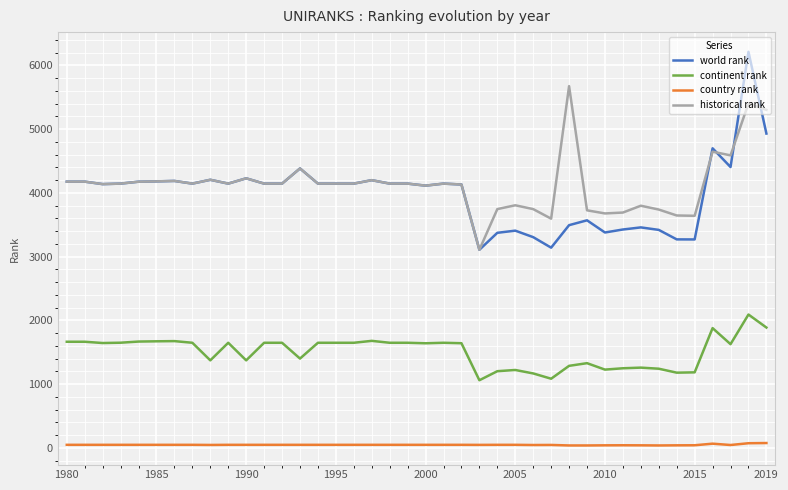

True or false: continent rank and historical rank intersect in this chart.

False